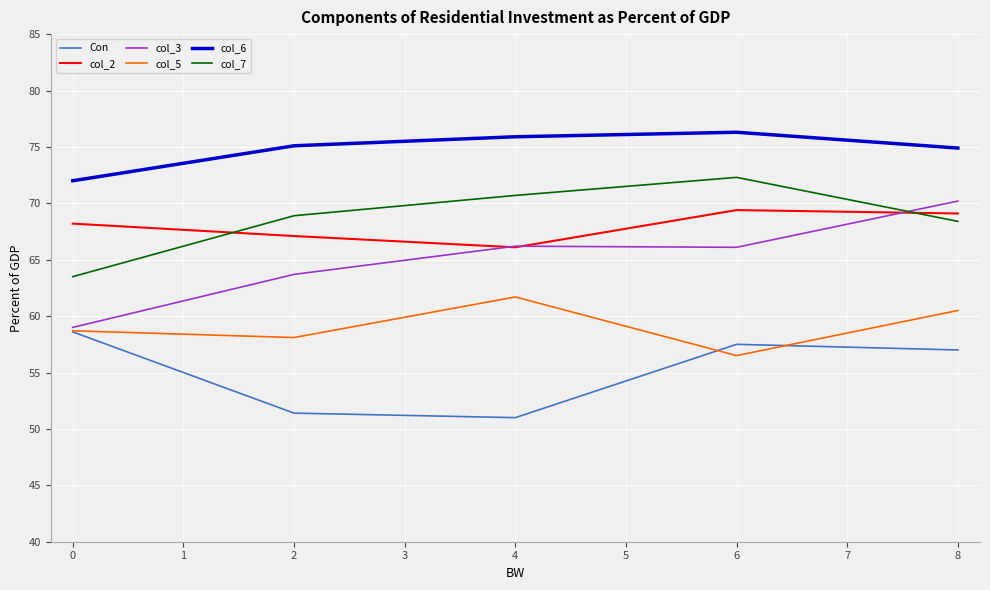

Which series has the widest spread of values?

col_3